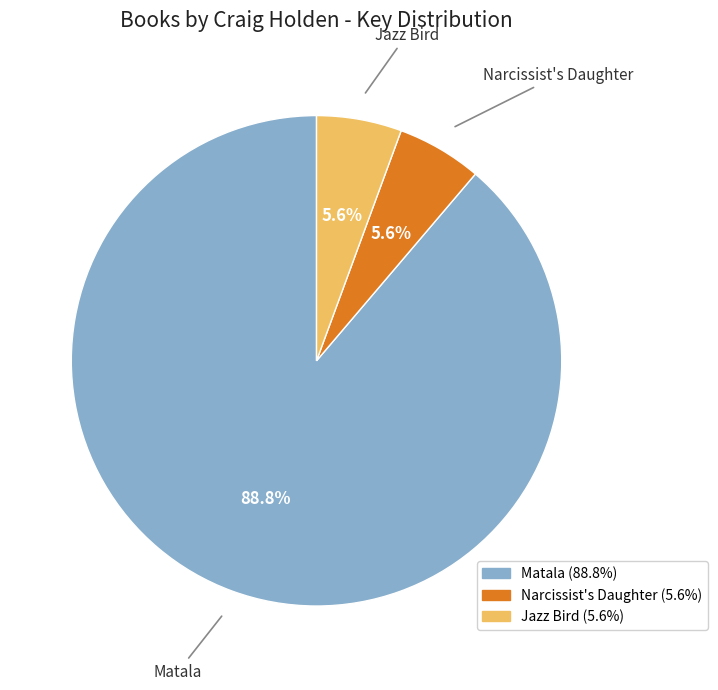

To the nearest percent, what is the difference between the Matala and Jazz Bird slice percentages?

83%